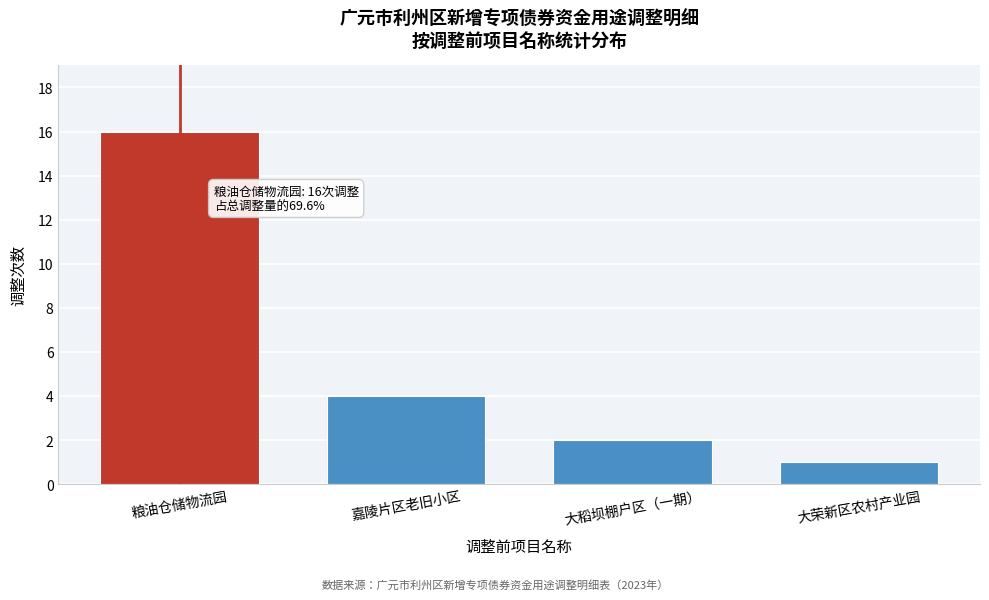

Reading right to left, list all the values displayed in this chart.

1	2	4	16